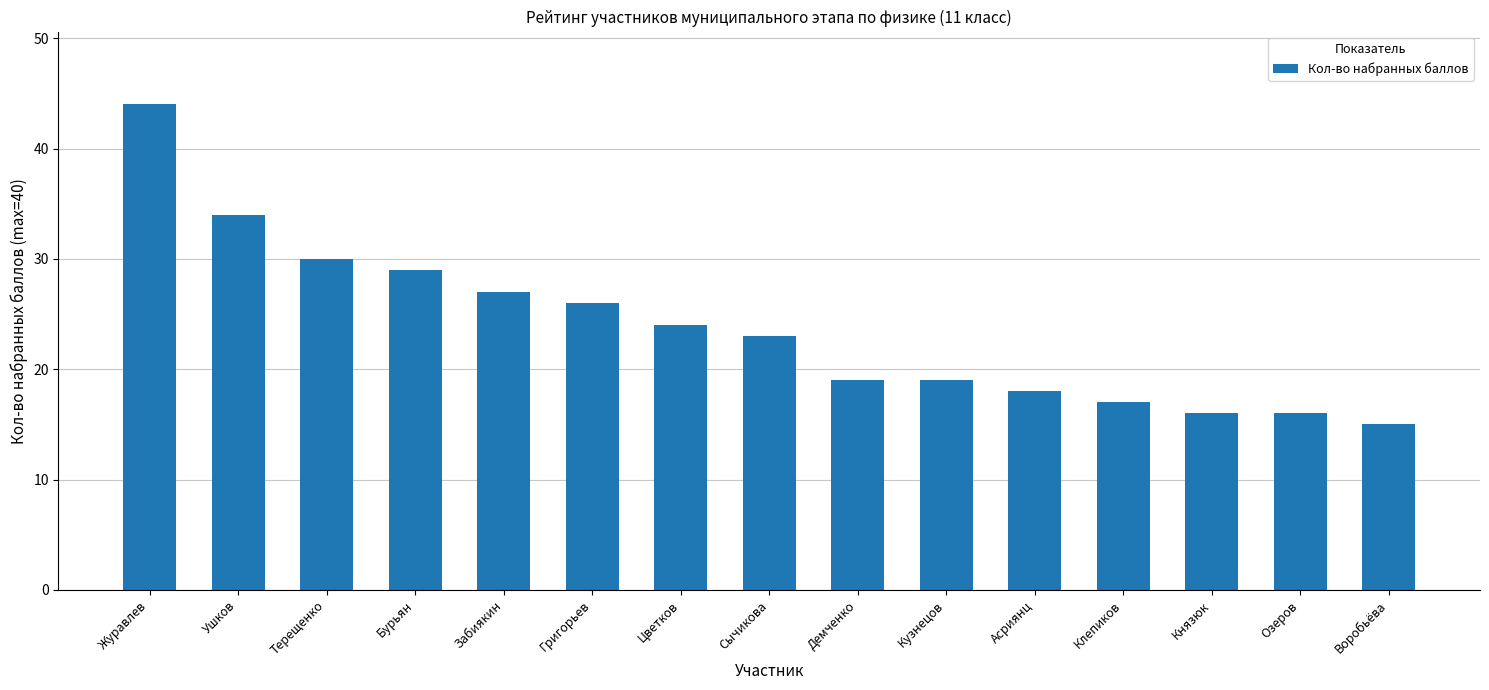

Which category has the highest value across all series?

Журавлев